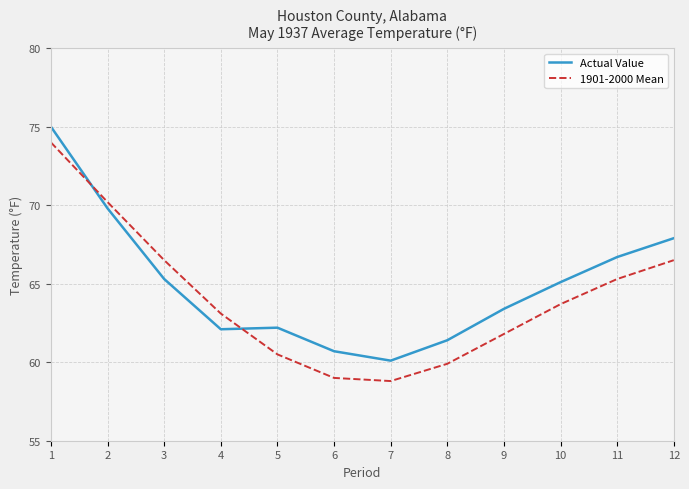

True or false: 1901-2000 Mean and Actual Value cross at least once.

True